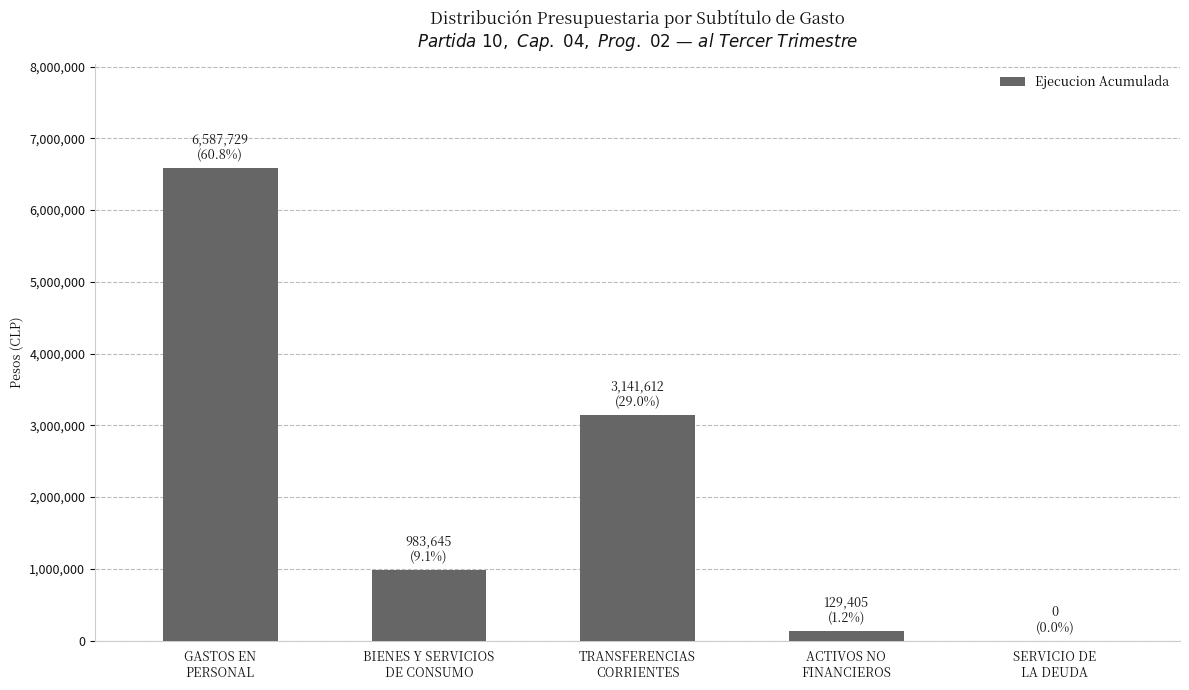

What is the average value?

2168478